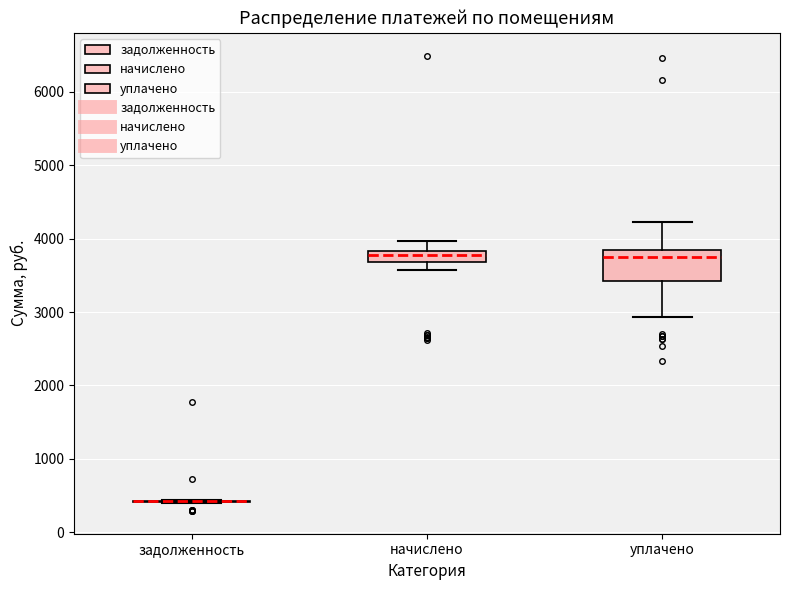

Where does the lower whisker of the box for начислено end on the y-axis? The values are not printed on the chart, so give them approximately, as read against the axis.

3600